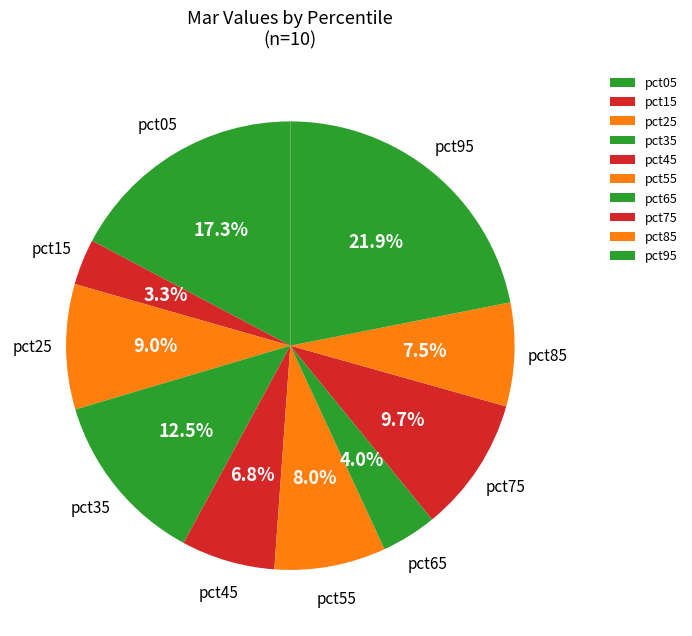

To the nearest percent, what is the difference between the pct85 and pct25 slice percentages?

2%